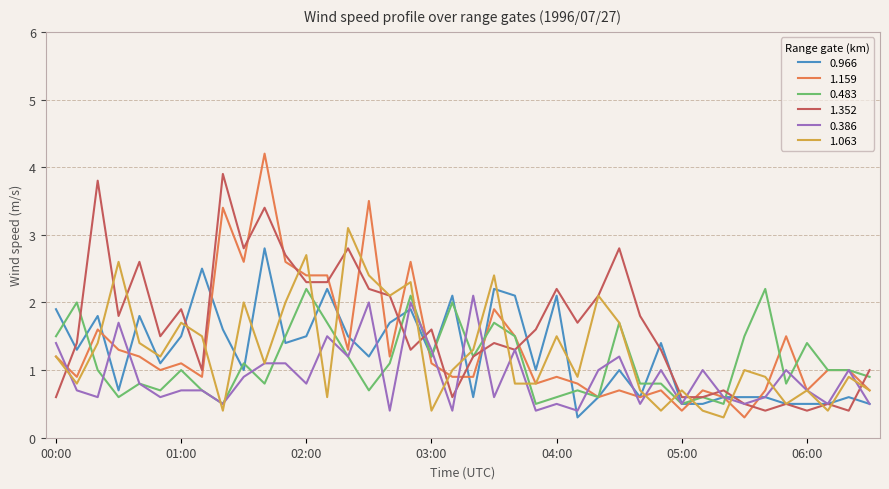

What is the difference between the maximum and minimum values in the 0.483 series?

1.7